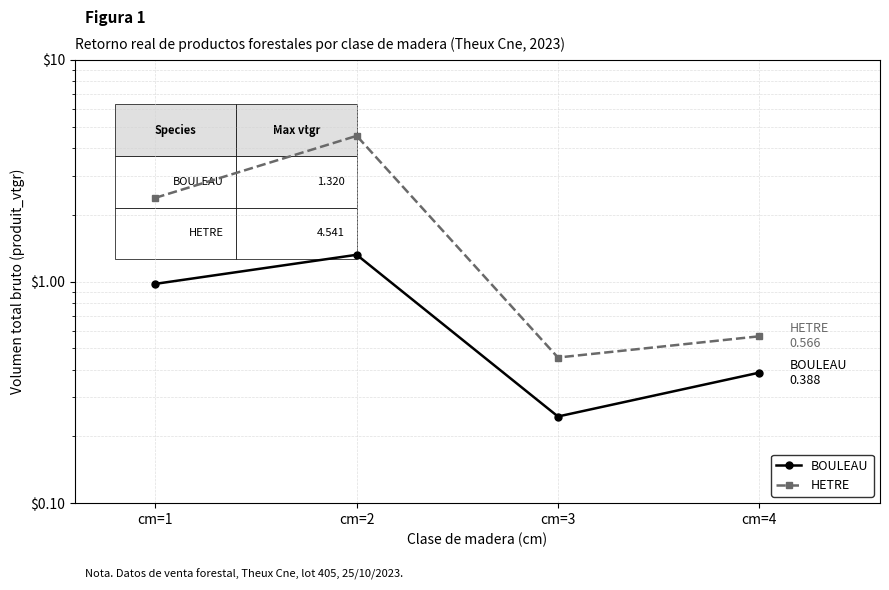

How many data points in HETRE are above 2?

2